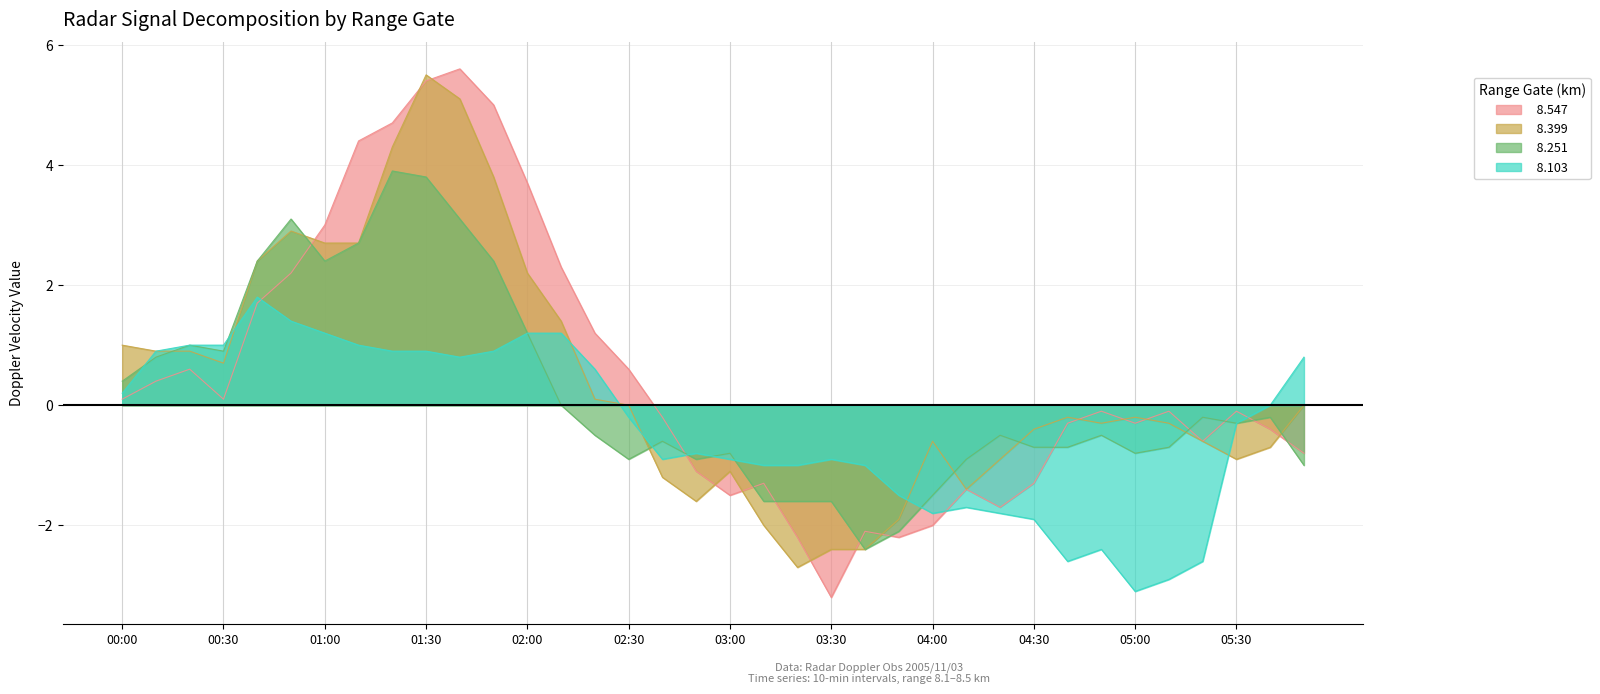

Reading right to left, what are all the values shown in this chart?

  8.547: -0.8	-0.4	-0.1	-0.6	-0.1	-0.3	-0.1	-0.3	-1.3	-1.7	-1.4	-2.0	-2.2	-2.1	-3.2	-2.2	-1.3	-1.5	-1.1	-0.2	0.6	1.2	2.3	3.7	5.0	5.6	5.4	4.7	4.4	3.0	2.2	1.7	0.1	0.6	0.4	0.1
  8.399: -0.0	-0.7	-0.9	-0.6	-0.3	-0.2	-0.3	-0.2	-0.4	-0.9	-1.4	-0.6	-1.9	-2.4	-2.4	-2.7	-2.0	-1.1	-1.6	-1.2	-0.0	0.1	1.4	2.2	3.8	5.1	5.5	4.3	2.7	2.7	2.9	2.4	0.7	0.9	0.9	1.0
  8.251: -1.0	-0.2	-0.3	-0.2	-0.7	-0.8	-0.5	-0.7	-0.7	-0.5	-0.9	-1.5	-2.1	-2.4	-1.6	-1.6	-1.6	-0.8	-0.9	-0.6	-0.9	-0.5	0.0	1.2	2.4	3.1	3.8	3.9	2.7	2.4	3.1	2.4	0.9	1.0	0.8	0.4
  8.103: 0.8	-0.0	-0.3	-2.6	-2.9	-3.1	-2.4	-2.6	-1.9	-1.8	-1.7	-1.8	-1.5	-1.0	-0.9	-1.0	-1.0	-0.9	-0.8	-0.9	-0.2	0.6	1.2	1.2	0.9	0.8	0.9	0.9	1.0	1.2	1.4	1.8	1.0	1.0	0.9	0.2